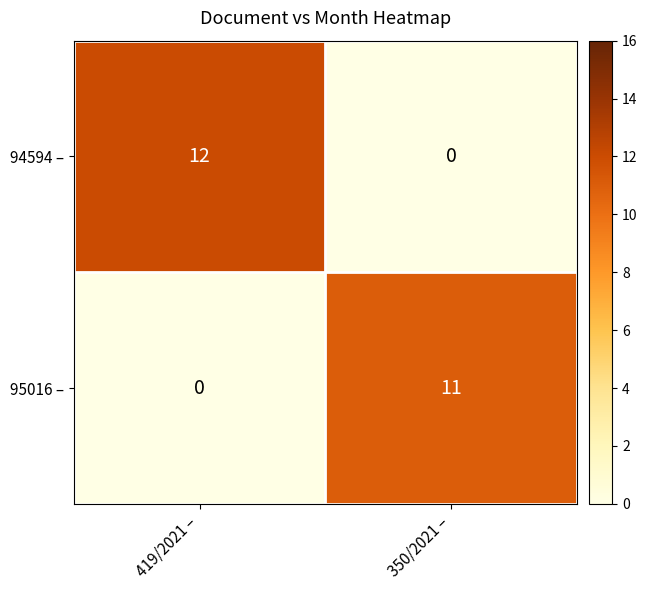

What is the approximate value of 95016 – at 350/2021 –, to the nearest 5?

10